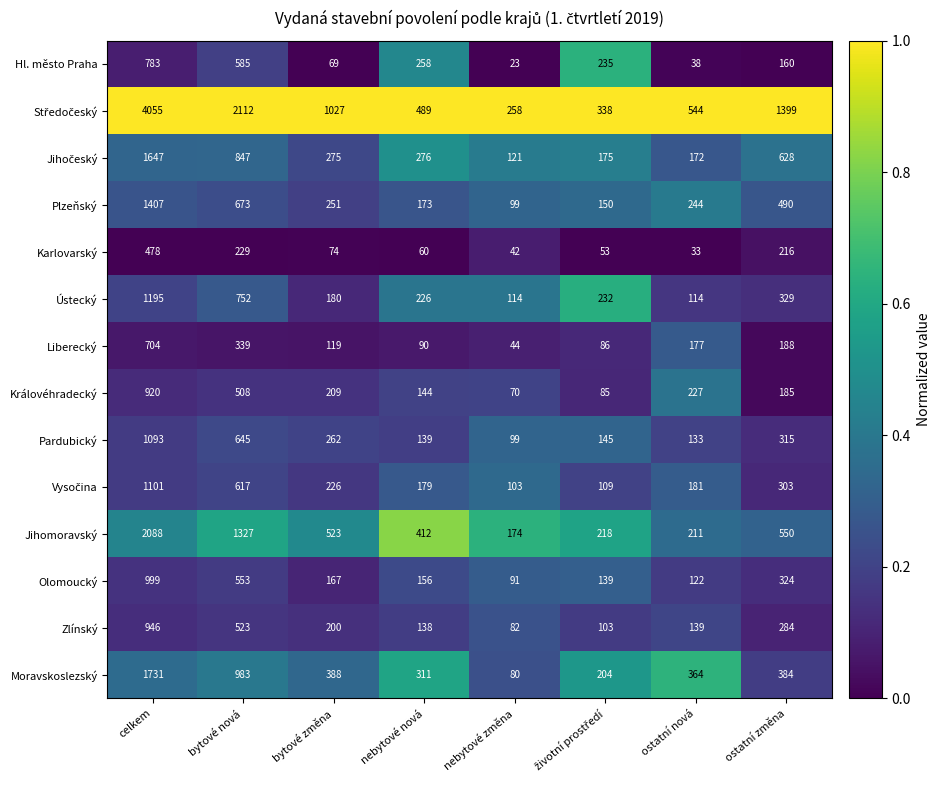

Where does the Hl. město Praha series first go above 235?

celkem